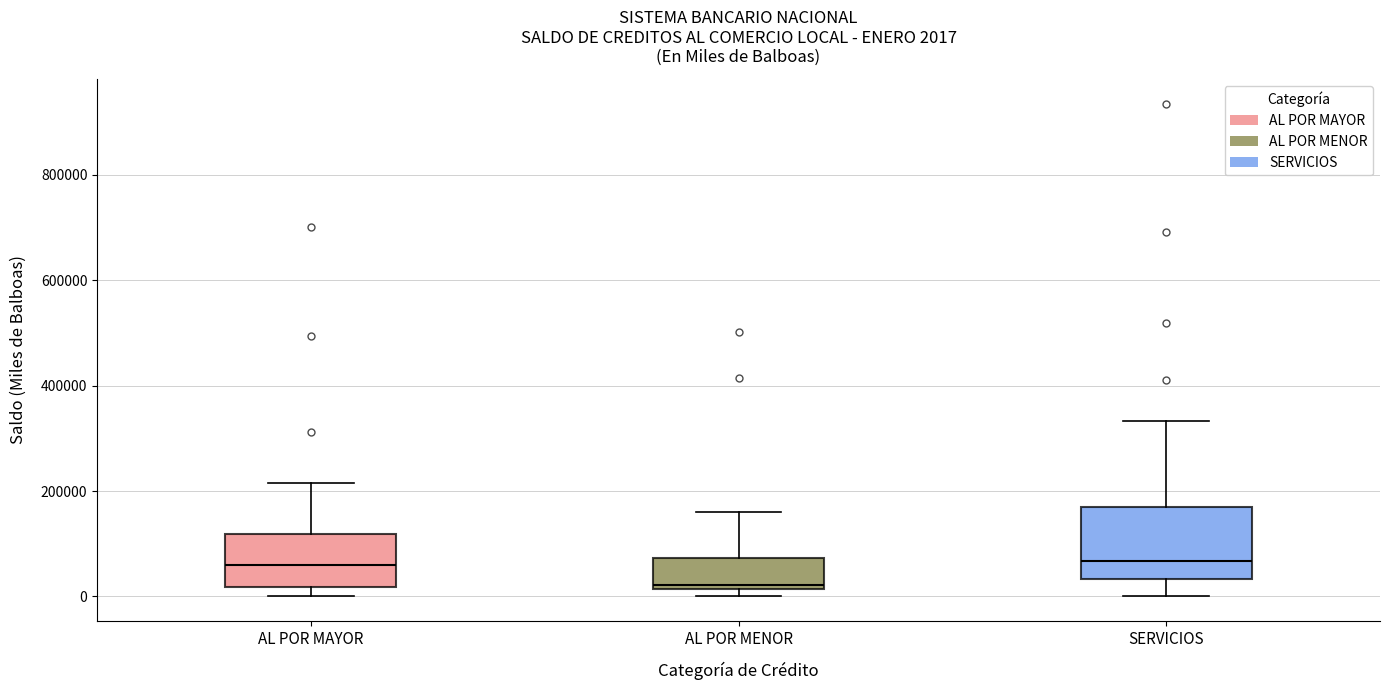

Which box is the tallest, from its lower edge to its upper edge?

SERVICIOS